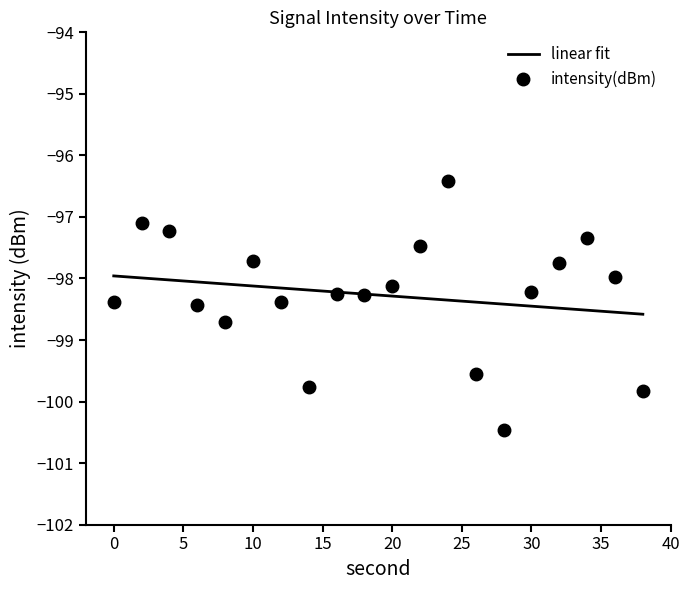

How many points are lower than both their immediate neighbors (excluding endpoints)?

4